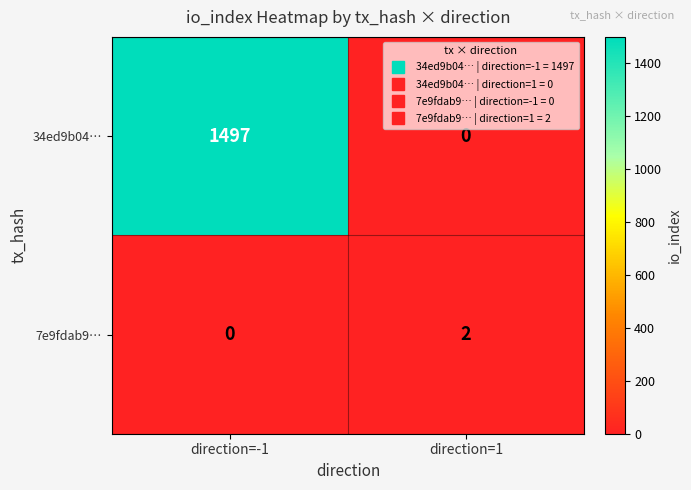

What is the difference between the maximum and minimum values in the 34ed9b04… series?

1497